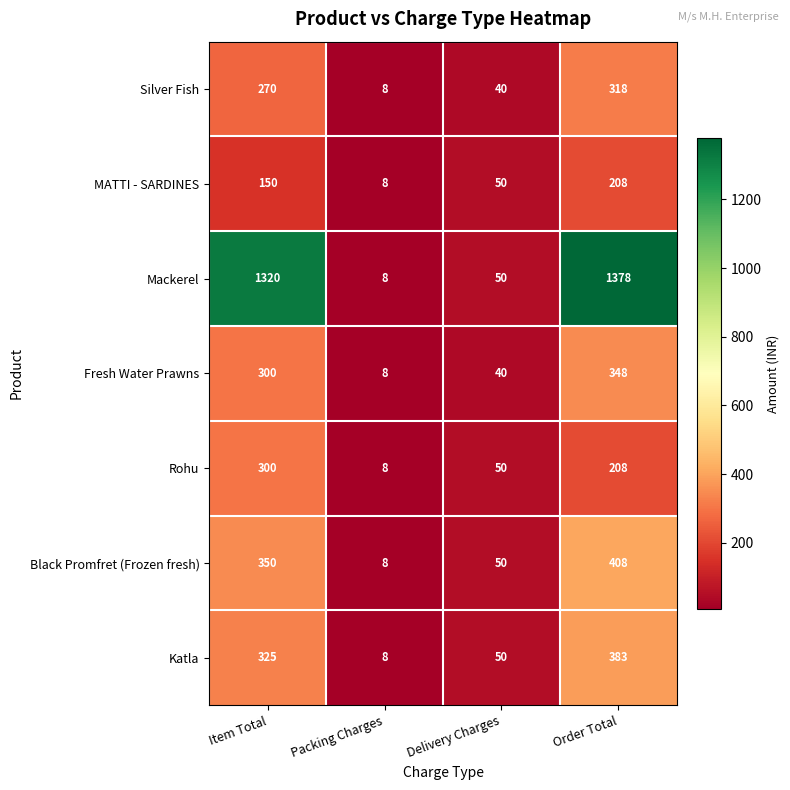

What is the difference between the Rohu values at Packing Charges and Item Total?

292